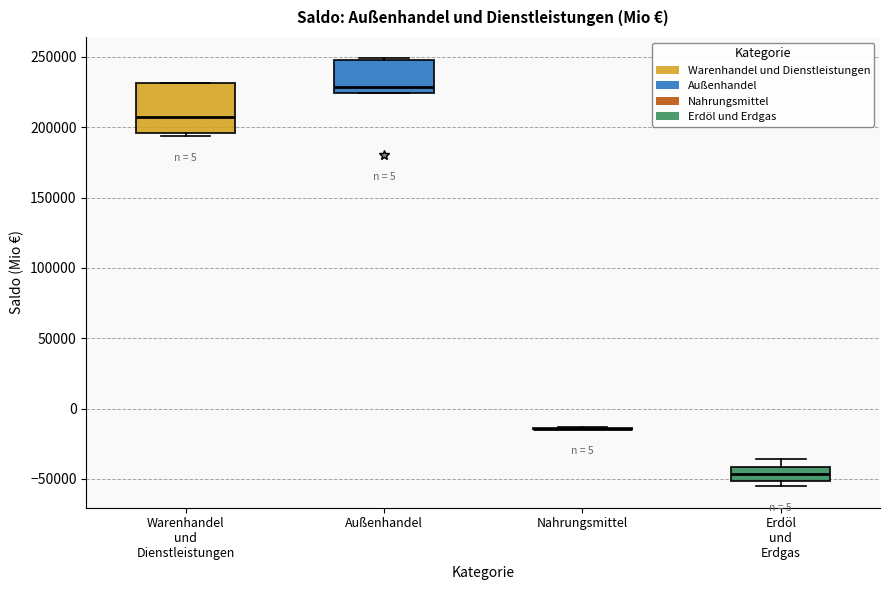

Reading left to right, read every box against the y-axis: the position of its median line, the range the box covers, and the ends of its whiskers. The values are not printed on the chart, so give them approximately, as read against the axis.

Warenhandel und Dienstleistungen: median 205000, box 195000 to 230000, whiskers 195000 (just below the box's lower edge) to 230000
Außenhandel: median 230000, box 225000 to 250000, whiskers 225000 to 250000
Nahrungsmittel: box collapsed to a line at -15000, whiskers -15000 to -15000
Erdöl und Erdgas: median -45000, box -50000 to -40000, whiskers -55000 to -35000